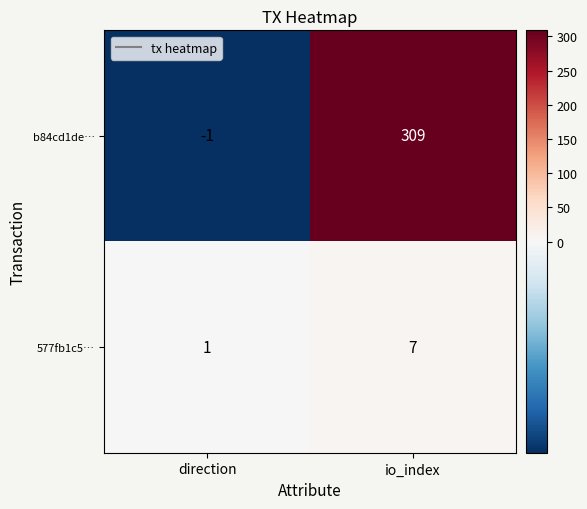

How many values in the 577fb1c5… series are below 7?

1